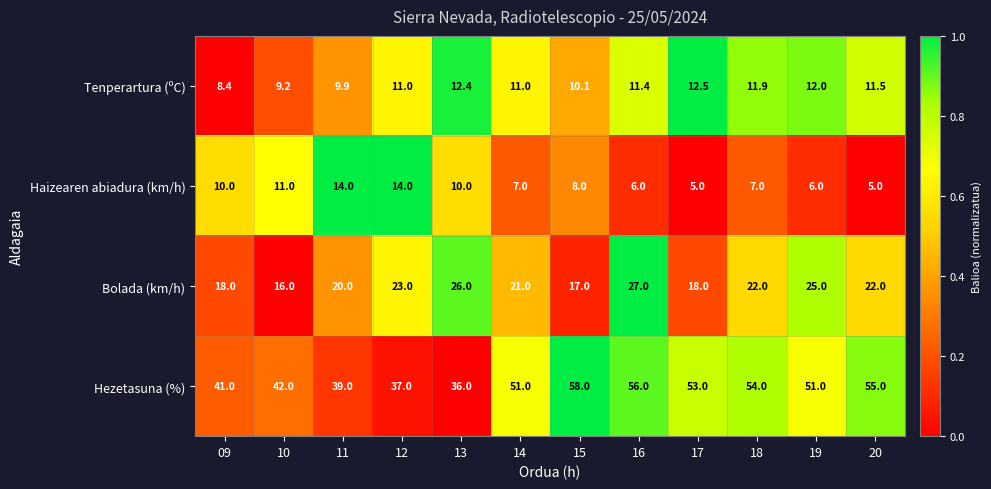

What is the difference between the highest and lowest values at 12?

26.0